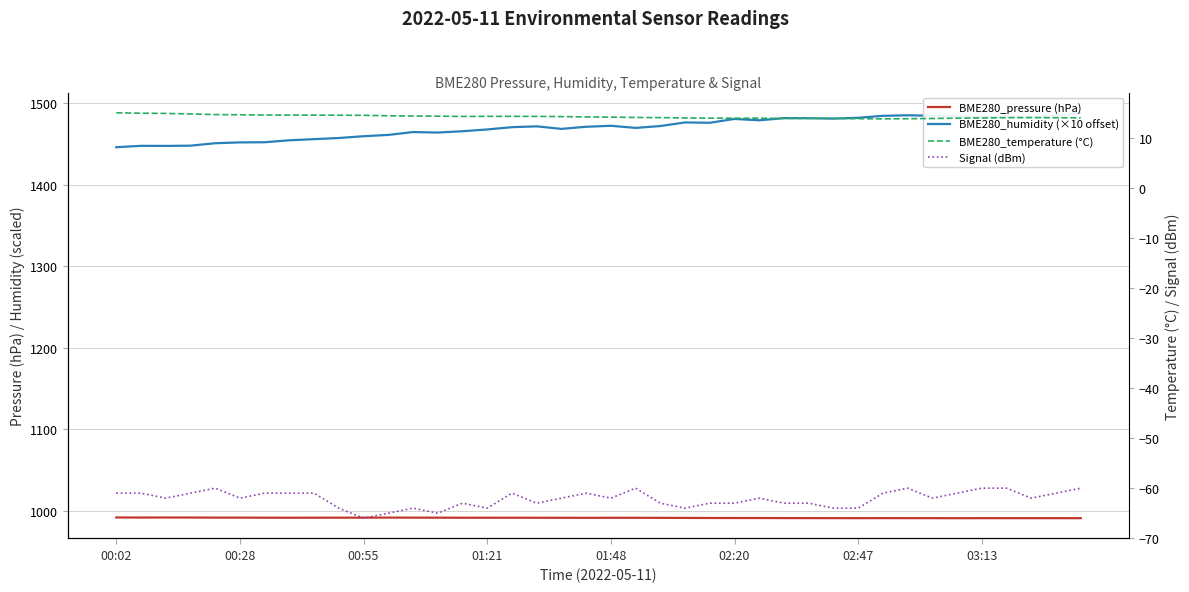

Rank the series by their maximum value, from lowest to highest.

Signal (dBm), BME280_temperature (°C), BME280_pressure (hPa), BME280_humidity (×10 offset)